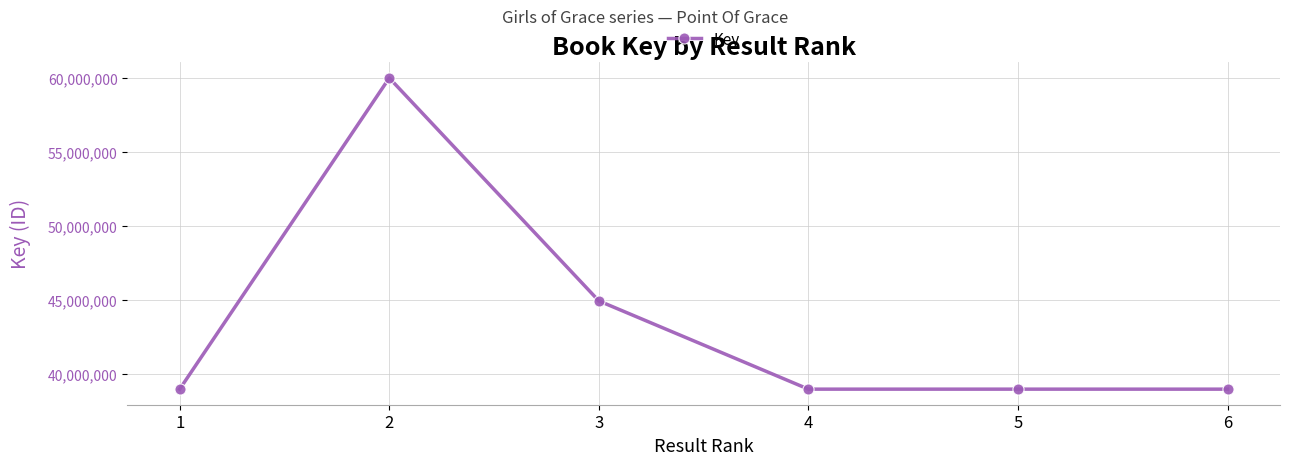

The value at 5 is 38978413. True or false?

True